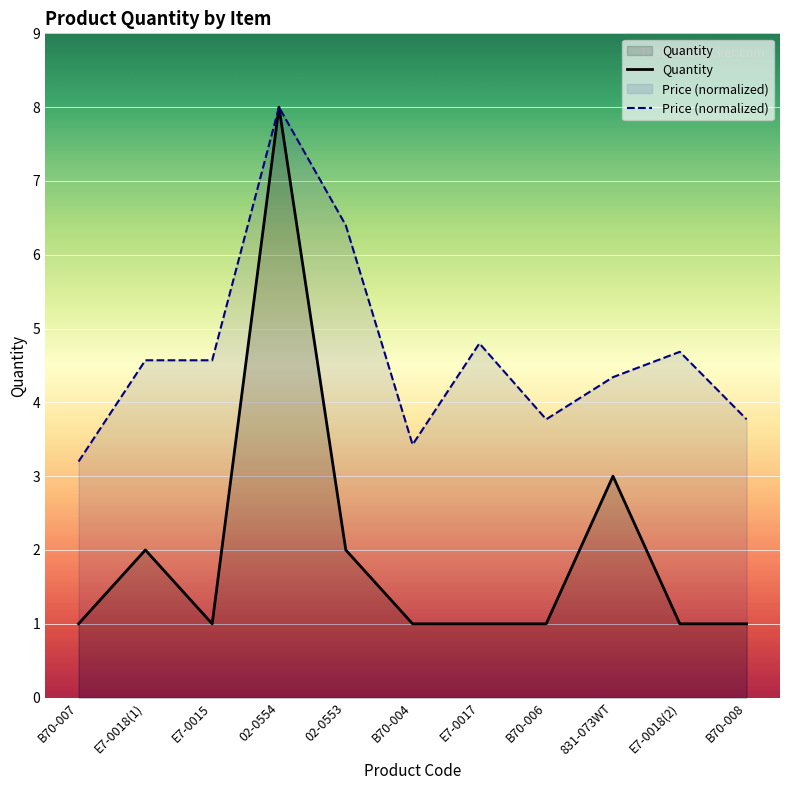

Reading right to left, extract all data points from this chart.

Quantity: 1.0	1.0	3.0	1.0	1.0	1.0	2.0	8.0	1.0	2.0	1.0
Price (normalized): 3.8	4.7	4.3	3.8	4.8	3.4	6.4	8.0	4.6	4.6	3.2